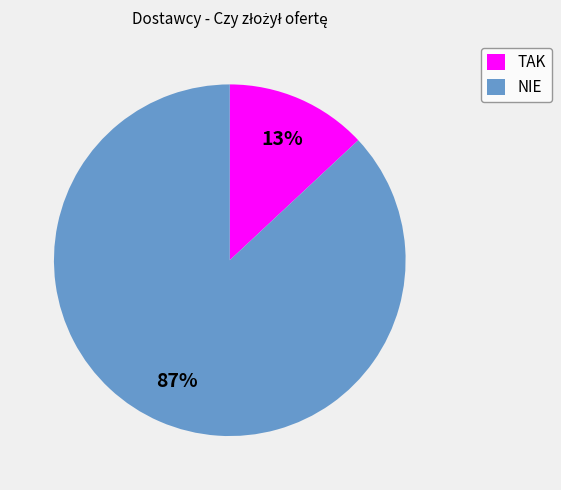

Between NIE and TAK, which is larger?

NIE